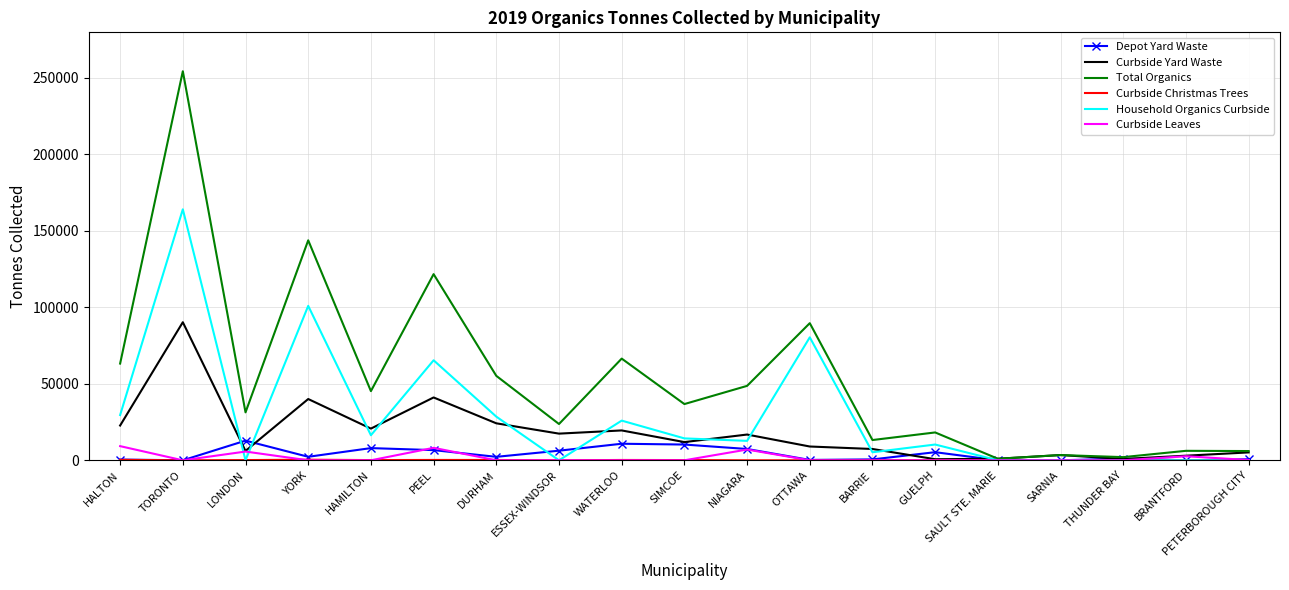

Is it true that Household Organics Curbside equals 0.0 at BRANTFORD?

True